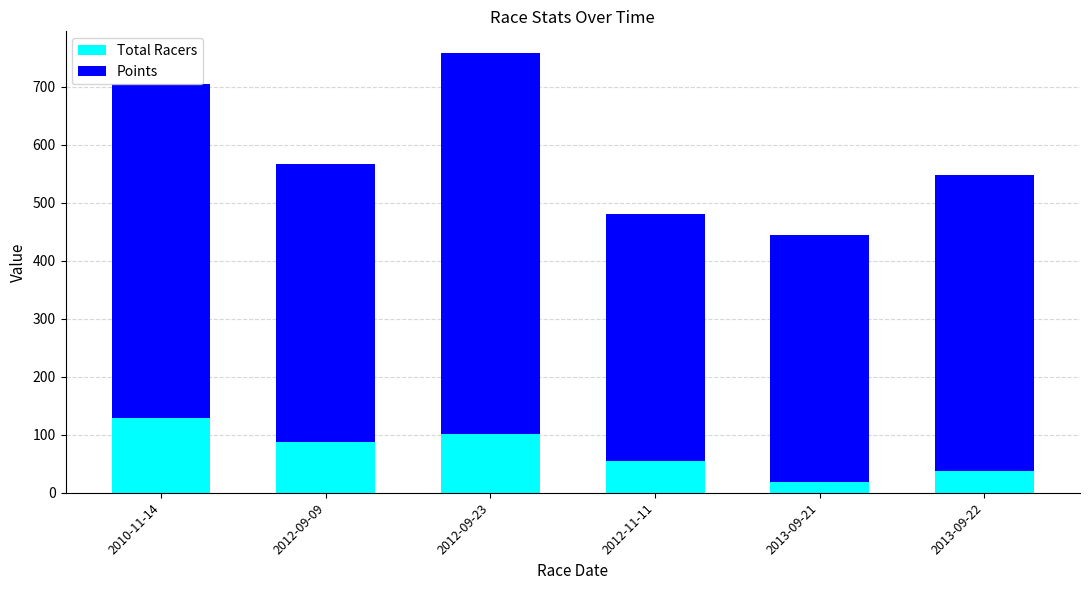

Are the bars grouped side by side (vs. stacked)?

No